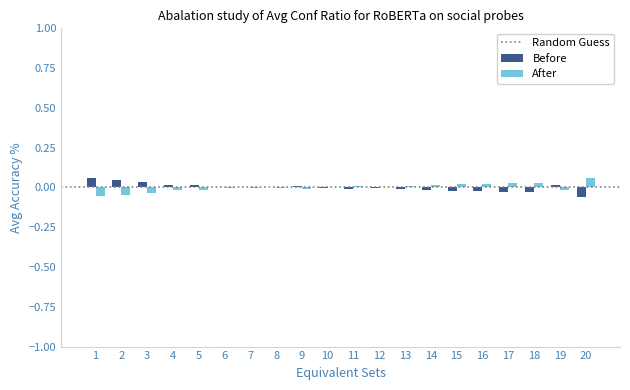

The After series shows 0.0 at 15. True or false?

True